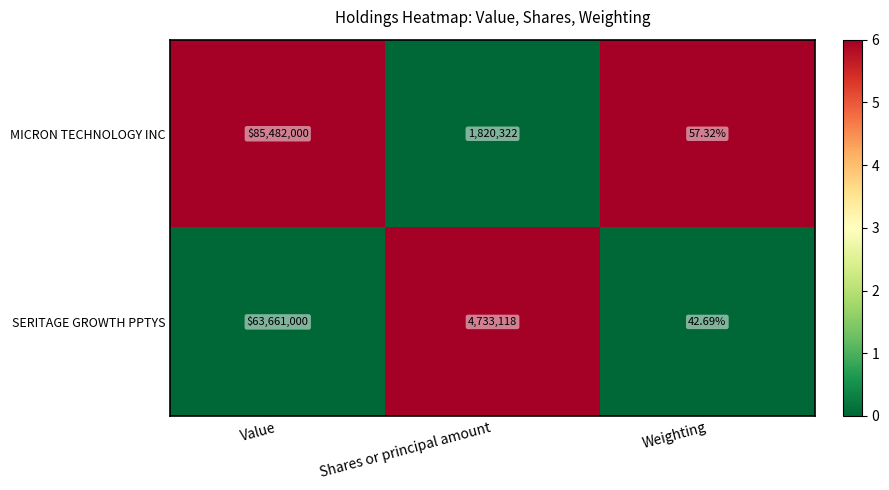

At Weighting, list the series in order from smallest to largest.

SERITAGE GROWTH PPTYS, MICRON TECHNOLOGY INC